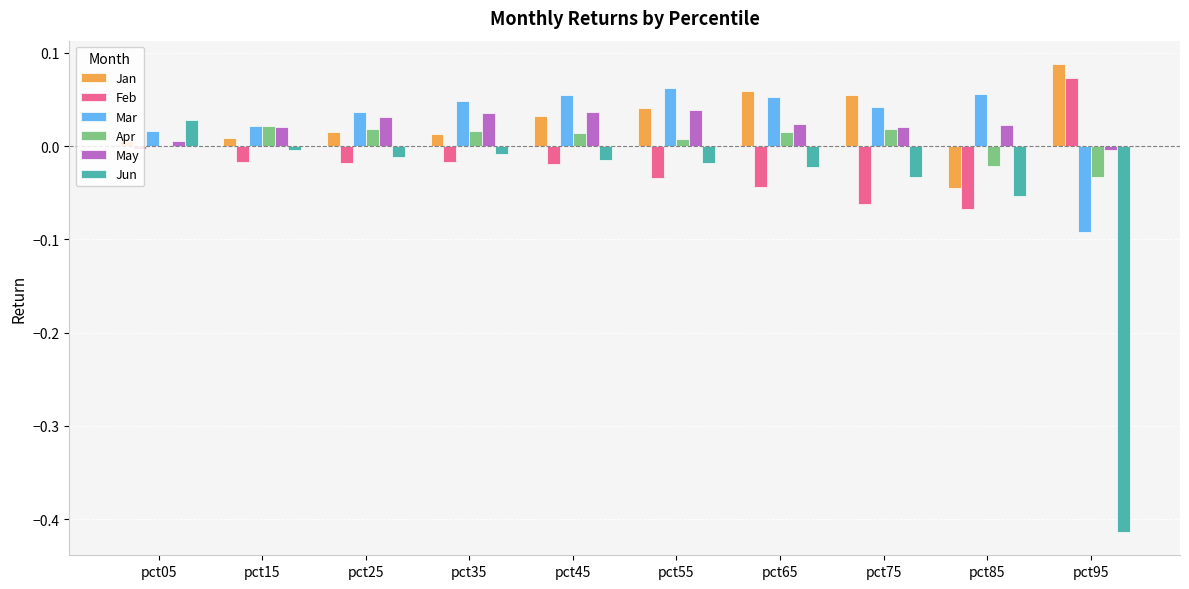

Which label corresponds to the largest value in the chart?

pct95